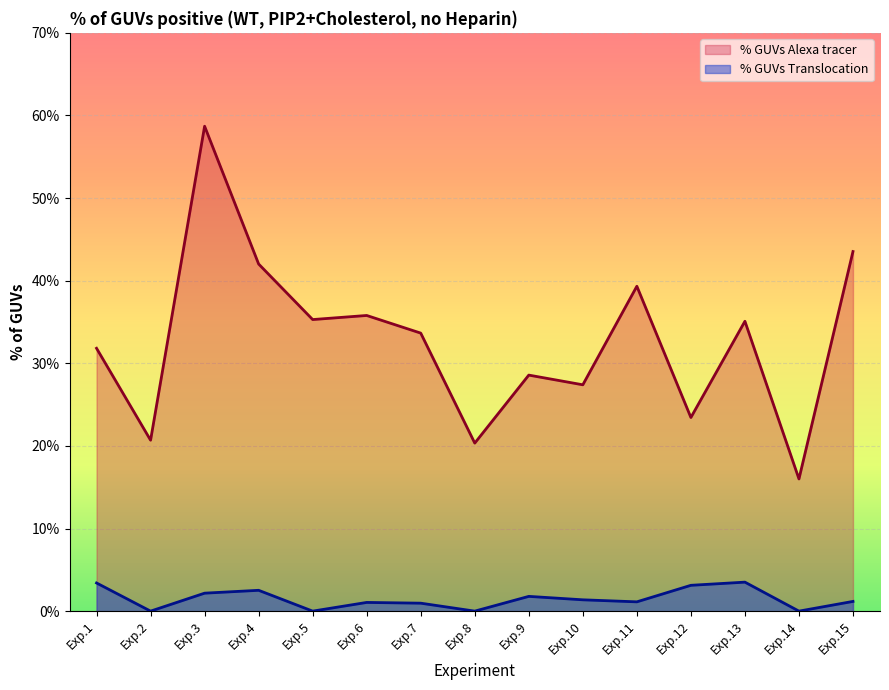

True or false: % GUVs Translocation has a value of 1.5 at Exp.7.

False